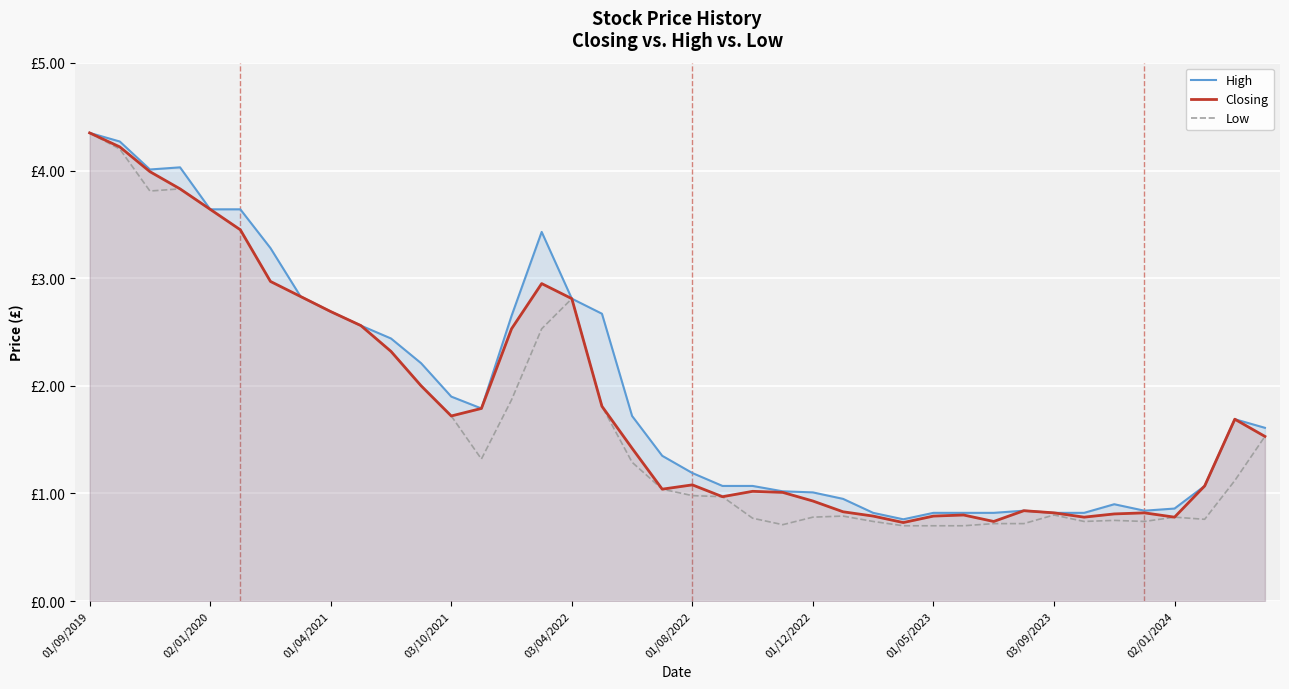

What are all the series names shown in the legend?

High, Closing, Low